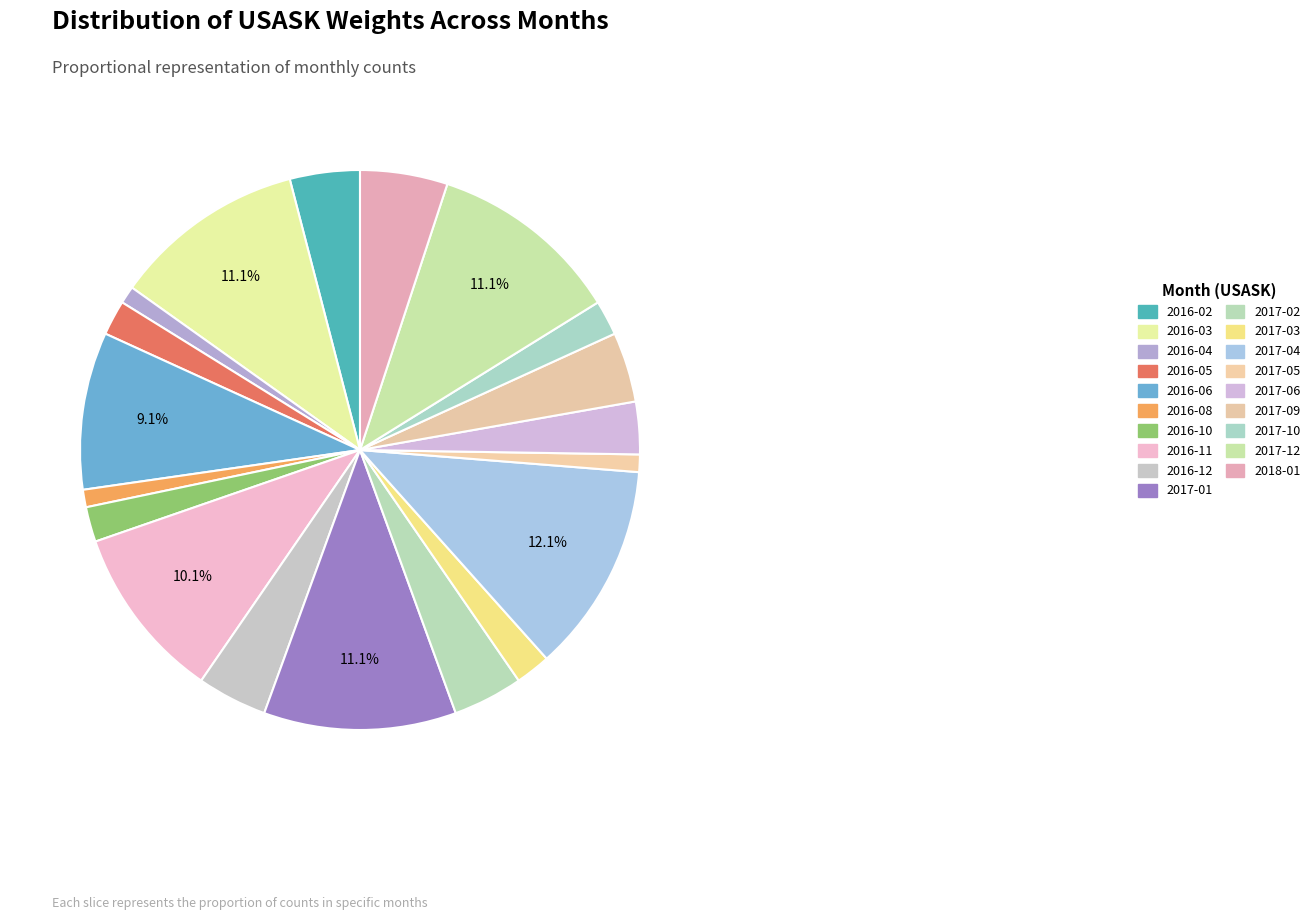

True or false: 2017-04 accounts for 19% of the total.

False